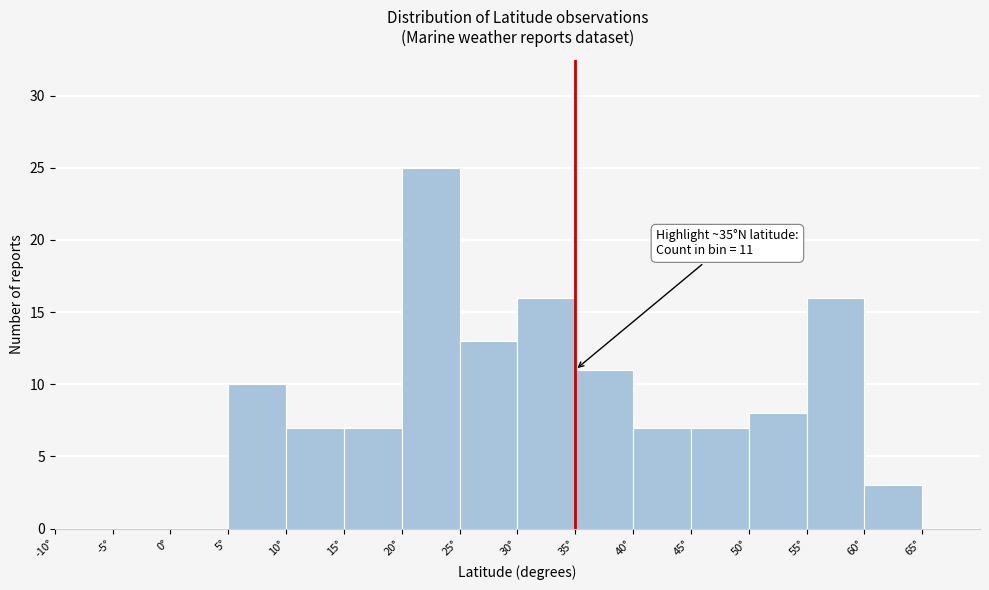

Which range on the x-axis has the tallest bar?

20 to 25